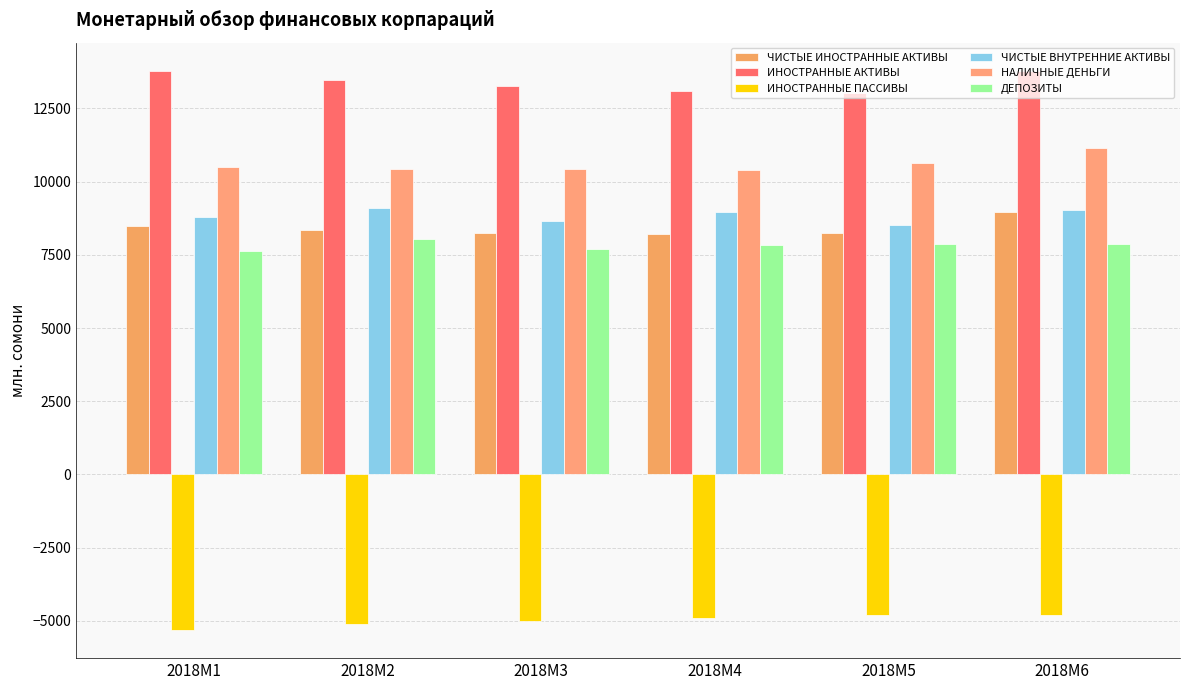

What is the sum of the ЧИСТЫЕ ИНОСТРАННЫЕ АКТИВЫ values at 2018M4 and 2018M3?

16462.3